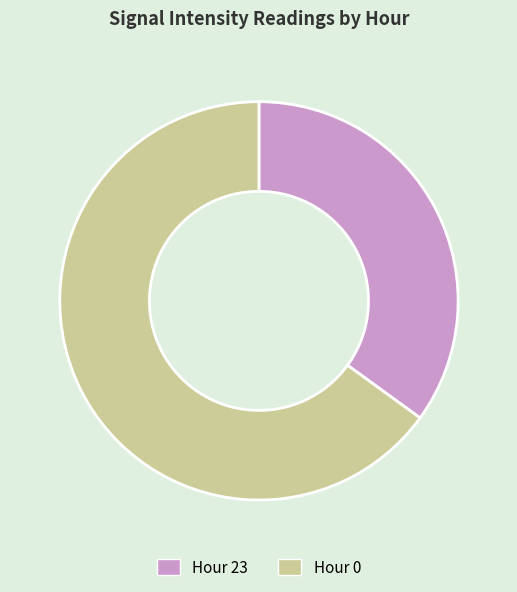

Which category accounts for the majority?

Hour 0